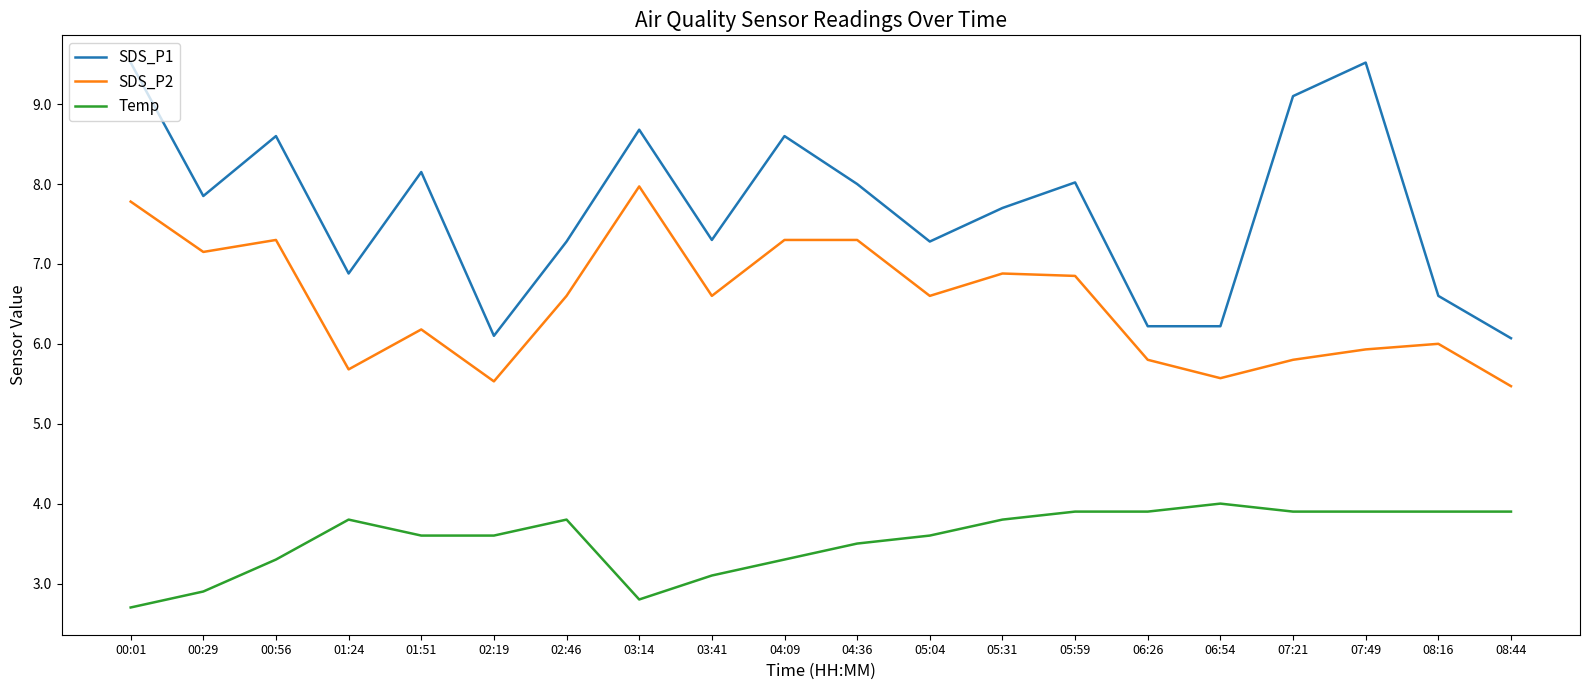

How many lines are shown in the chart?

3